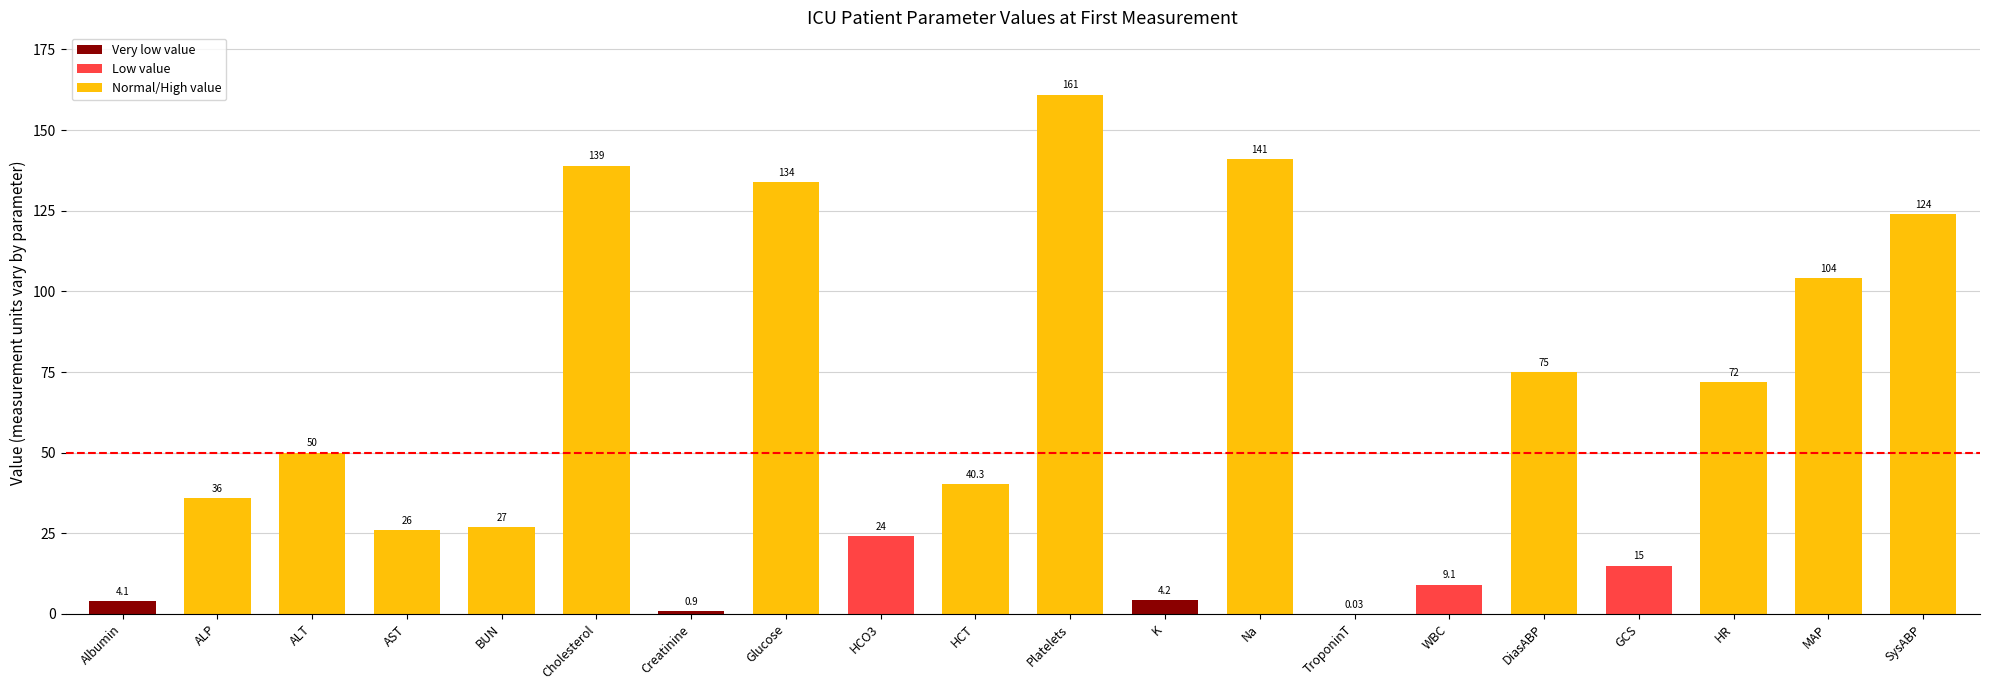

At which category does the chart reach its peak across all series?

Platelets